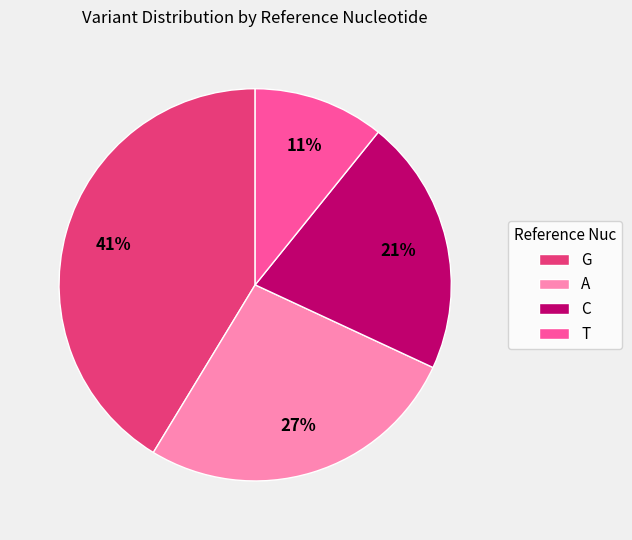

To the nearest percent, what percentage of the pie is A?

27%